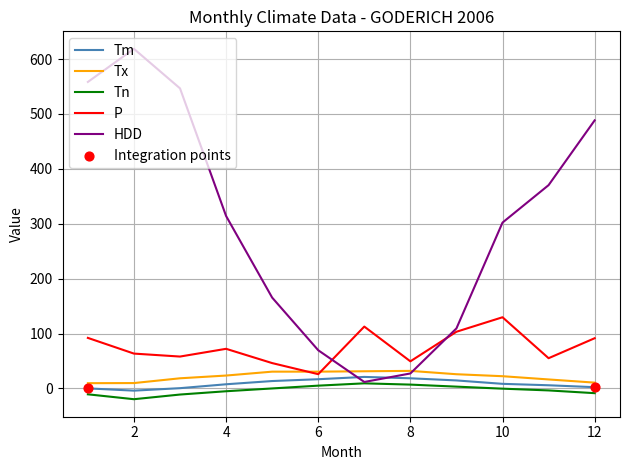

Which series has the largest total across all categories?

HDD